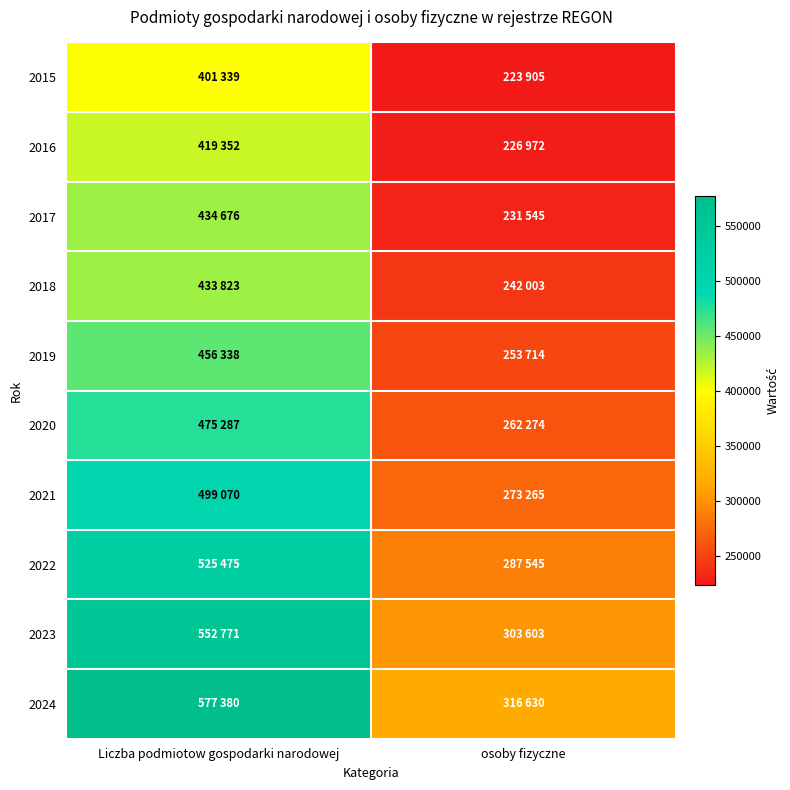

How many distinct data groups are displayed?

10